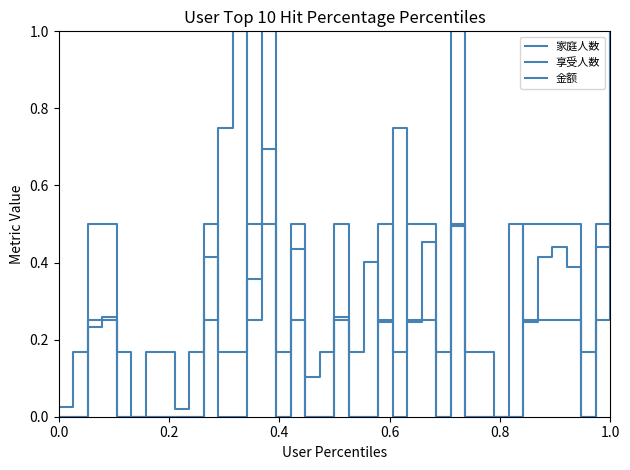

What is the value of the 金额 point at the 11th from the left?

0.4